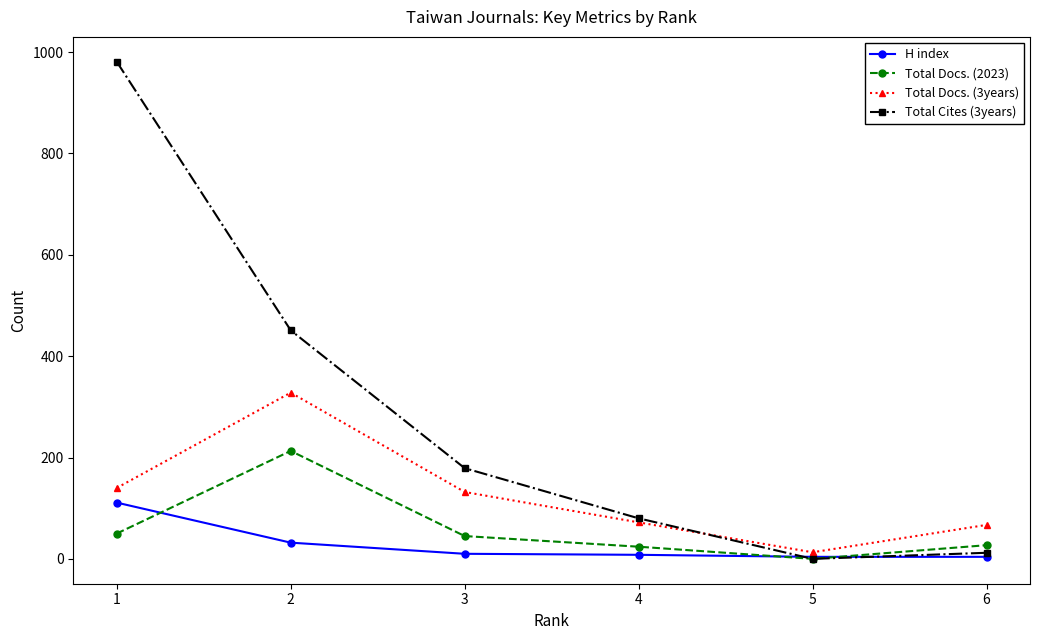

What is the average value of the H index series?

28